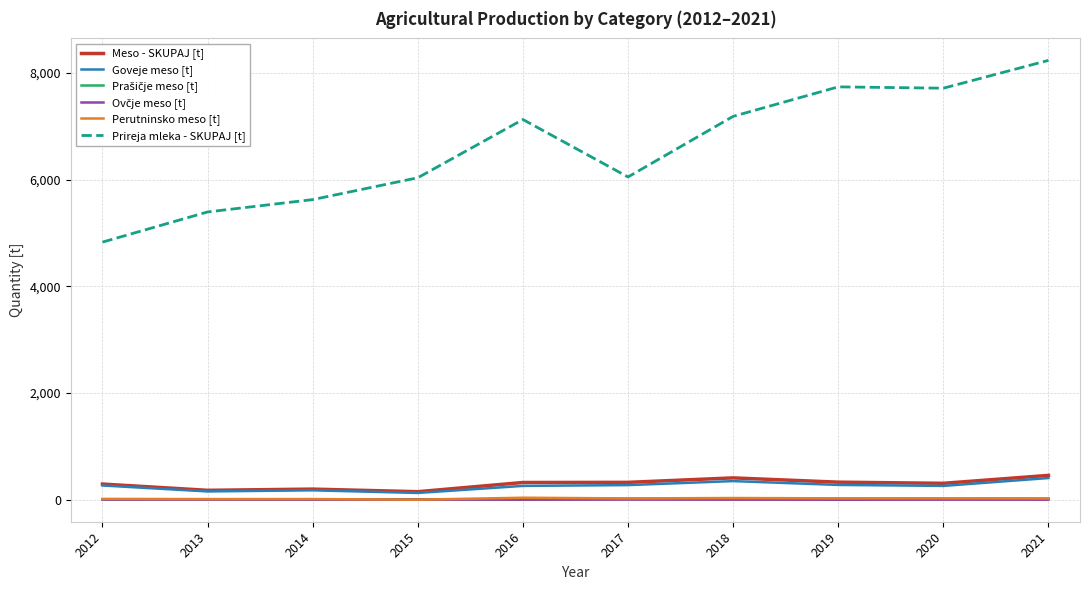

The Prireja mleka - SKUPAJ [t] series shows 5626.4 at 2014. True or false?

True